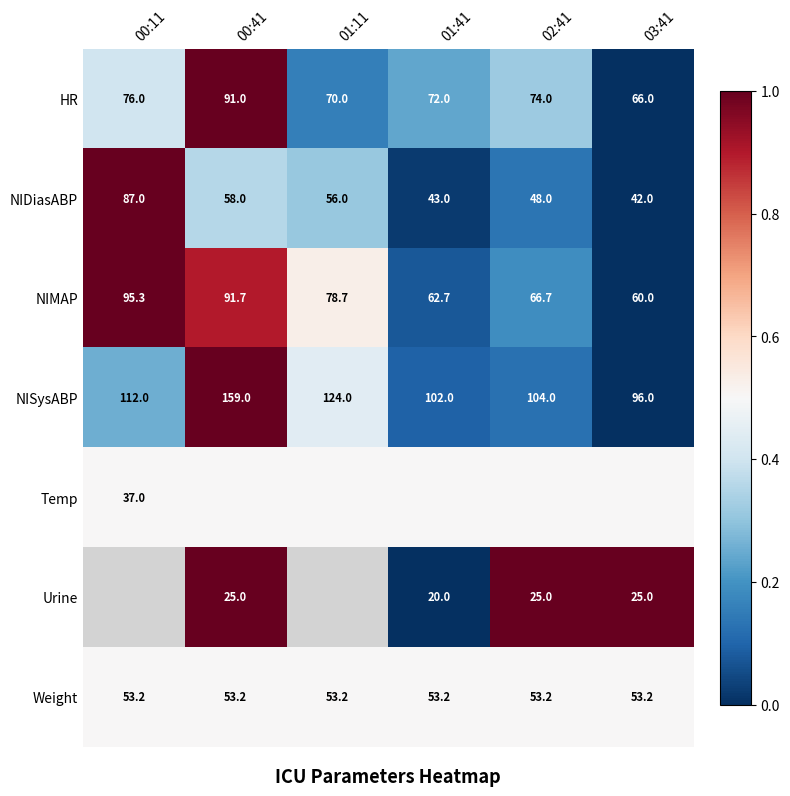

Which category has the lowest value across all series?

03:41